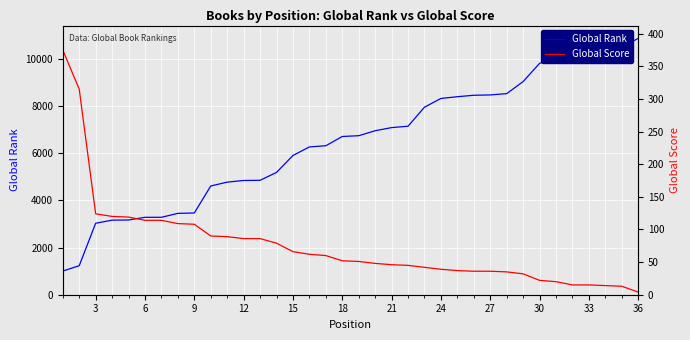

What is the minimum value for Global Rank?

1003